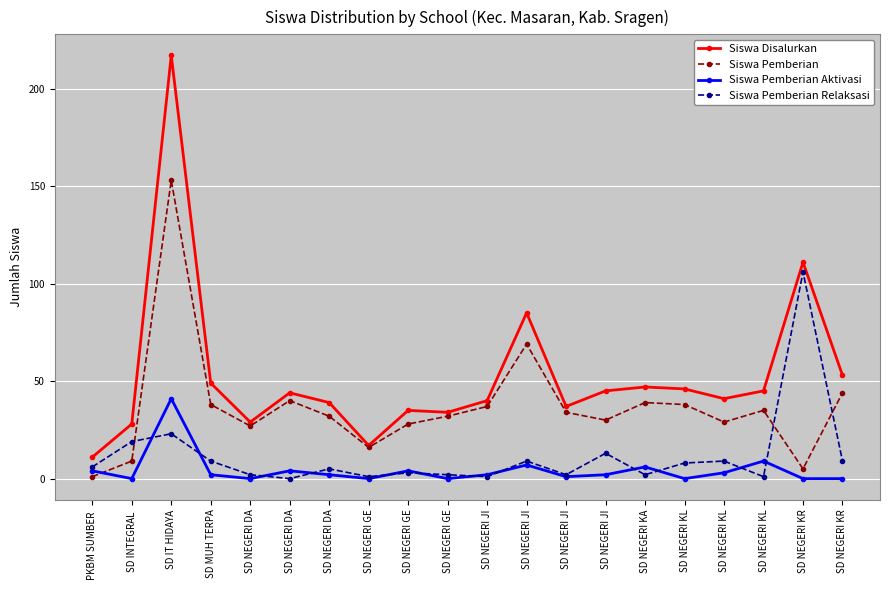

Does the chart display data point markers on the line(s)?

Yes